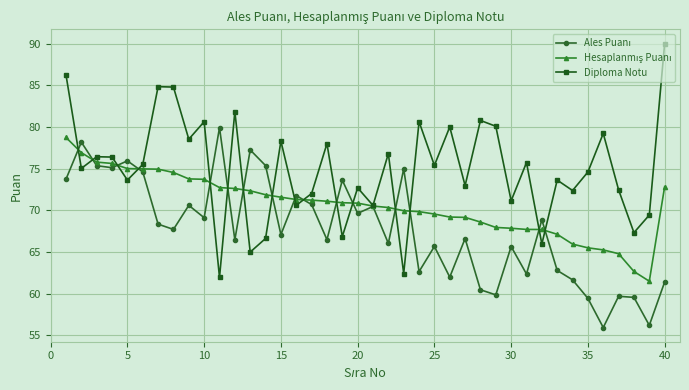

How many interior local valleys does the Diploma Notu series have?

15